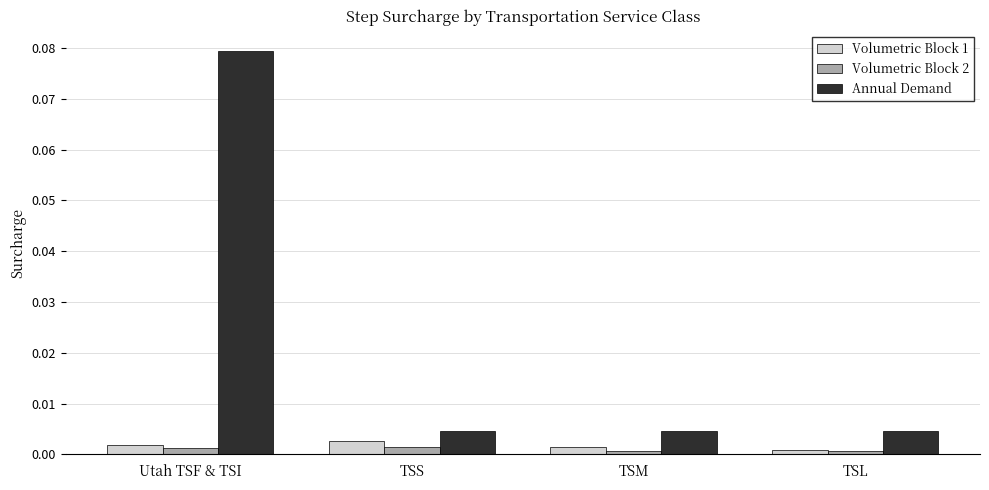

True or false: Annual Demand has a value of 0.0 at TSM.

True